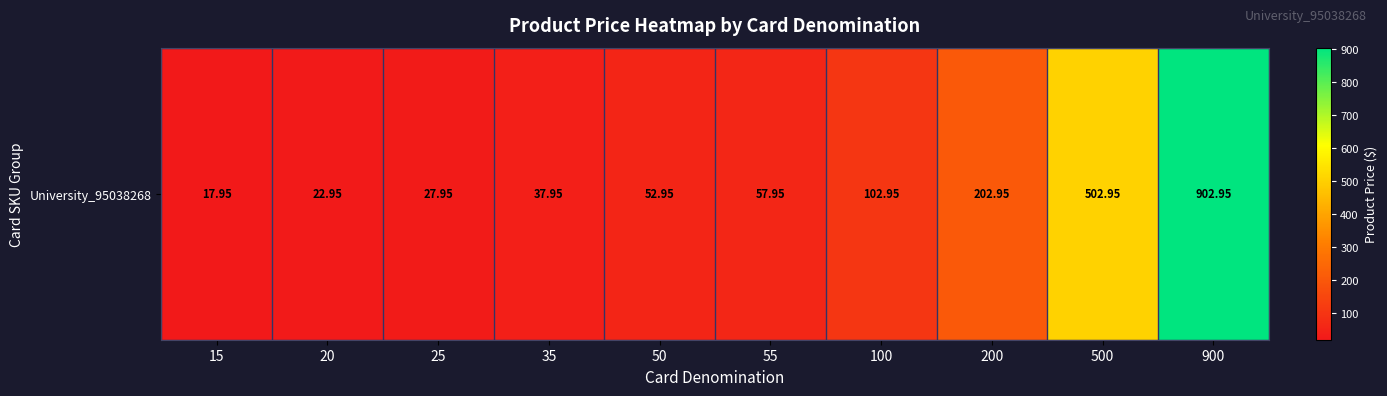

Reading left to right, list all the values displayed in this chart.

15=17.9	20=22.9	25=27.9	35=38.0	50=53.0	55=58.0	100=103.0	200=202.9	500=502.9	900=903.0